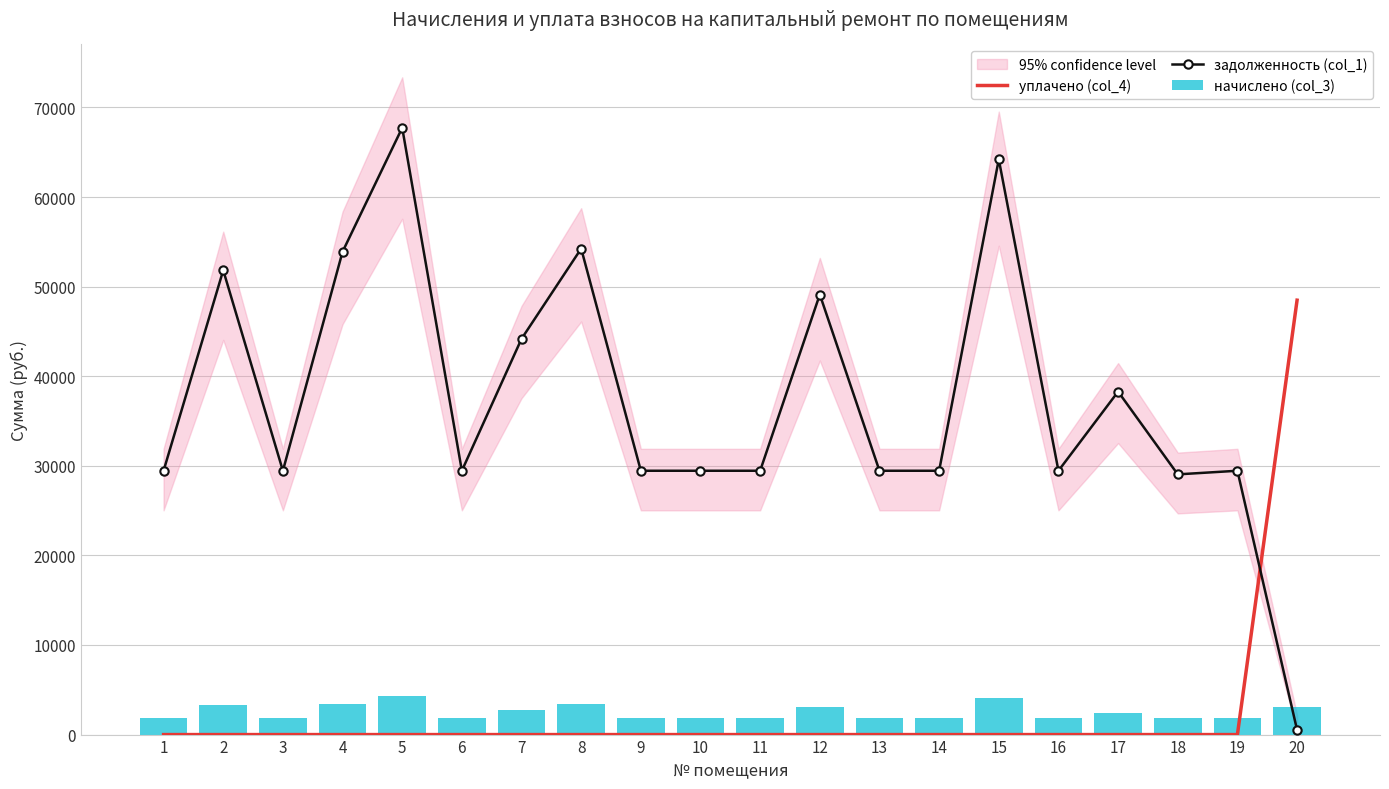

The задолженность (col_1) series shows 29831.6 at 4. True or false?

False